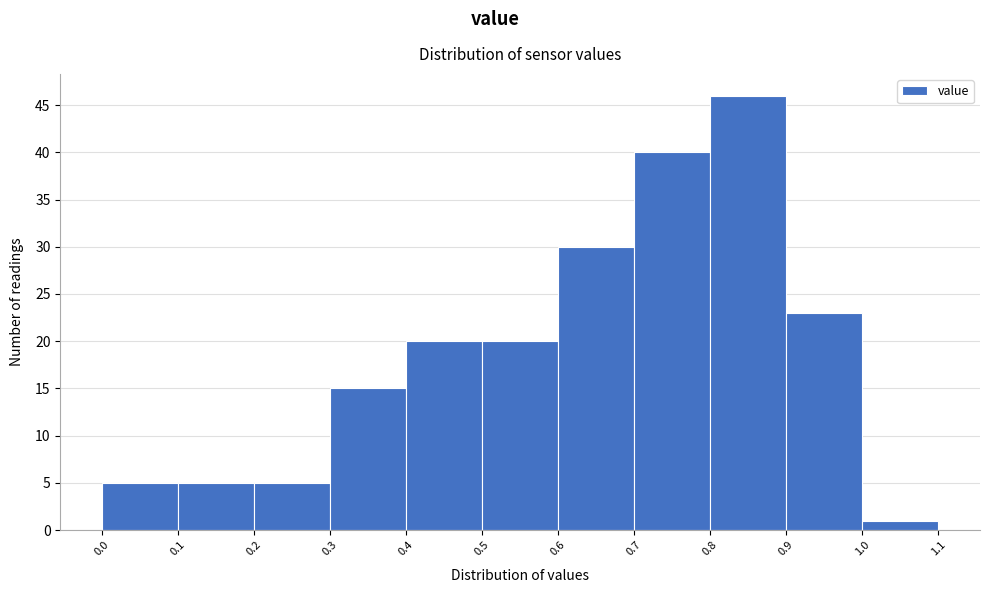

Over which range of the x-axis is the bar tallest?

0.8 to 0.9